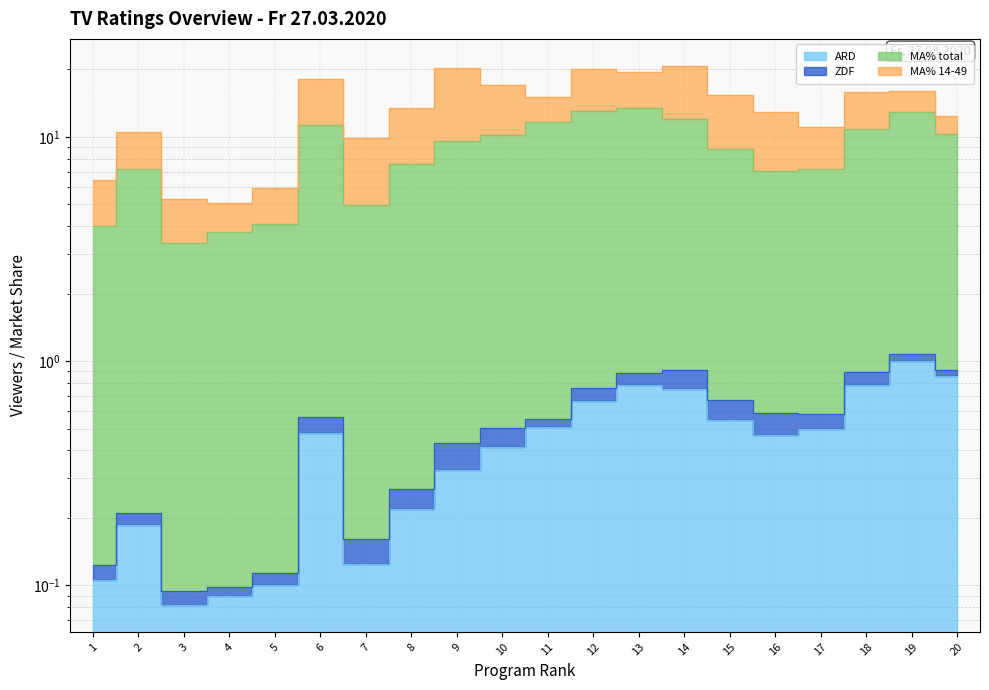

How many data points in MA% total are above 9?

10